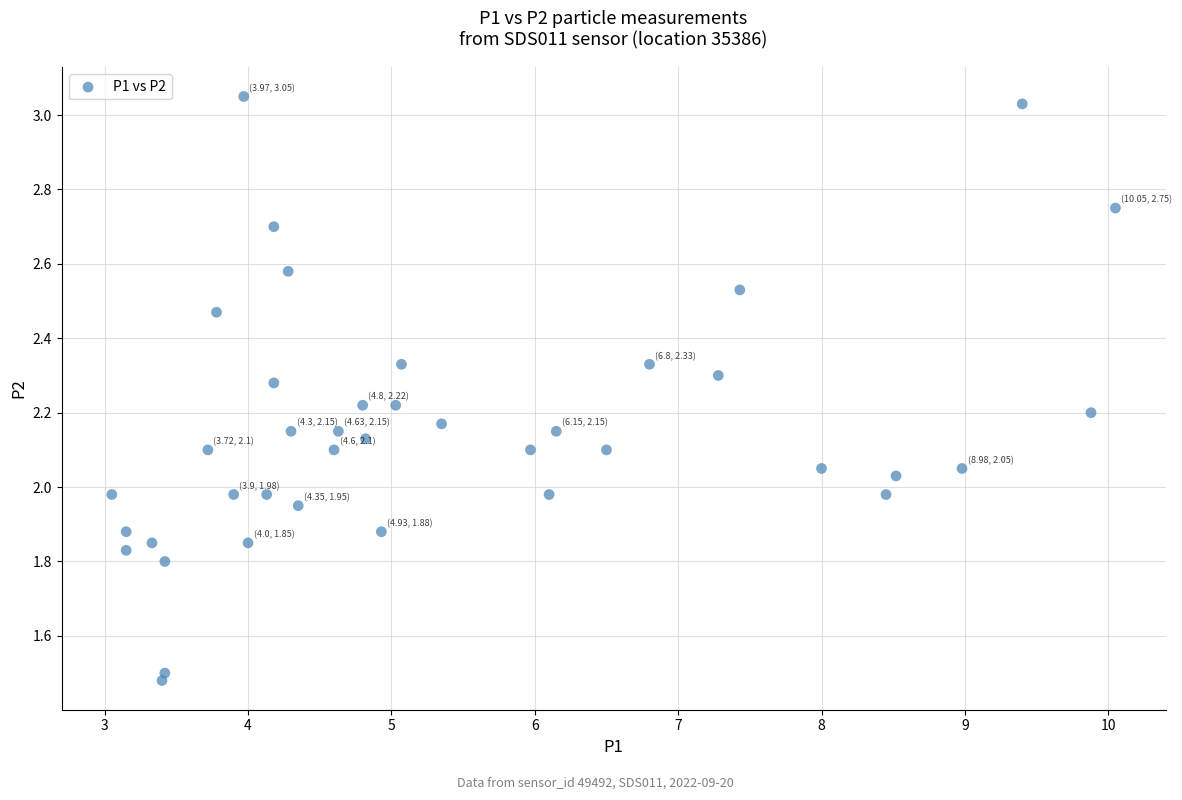

What is the range of Y values (max minus min)?

1.6